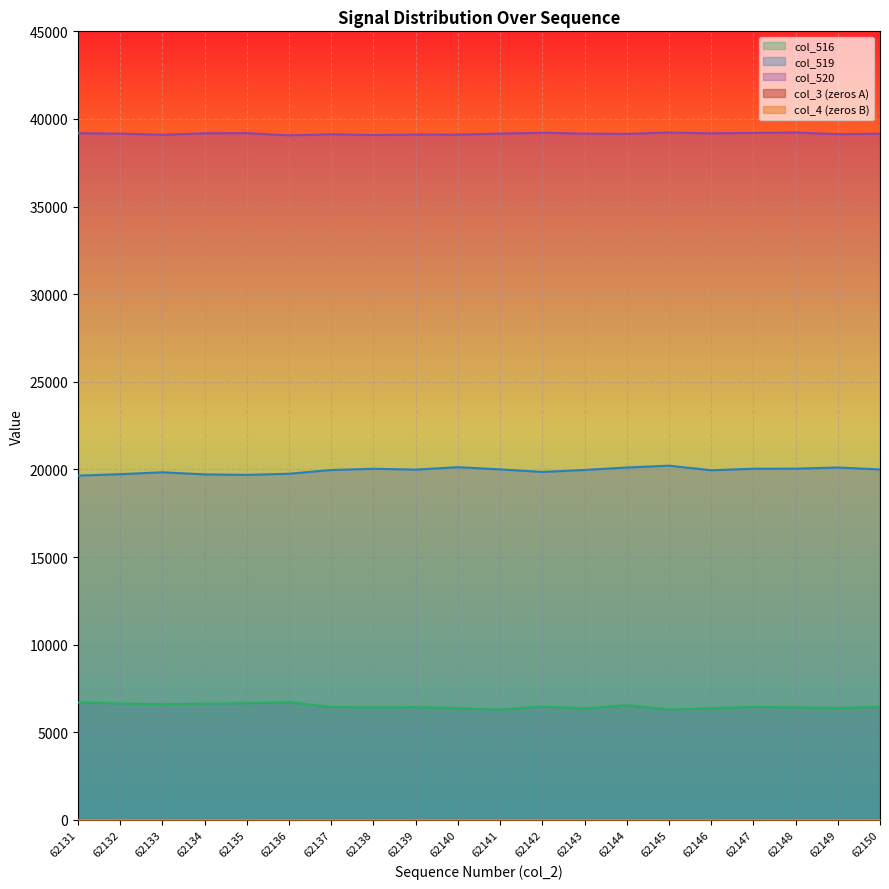

What is the value of the col_519 point at the 20th from the left?

19998